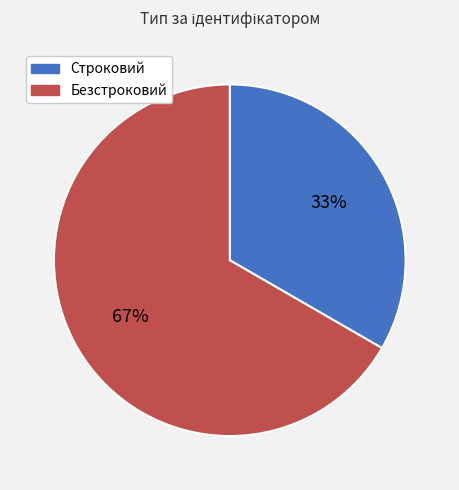

How many slices are in this pie chart?

2